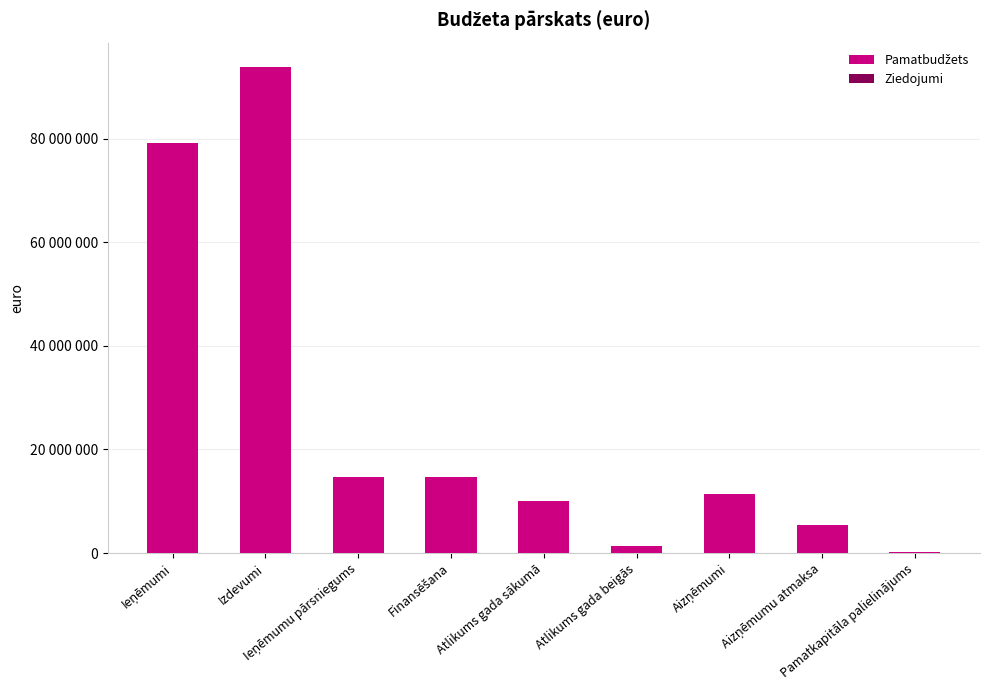

What is the difference between the Pamatbudžets values at Pamatkapitāla palielinājums and Aizņēmumu atmaksa?

5251768